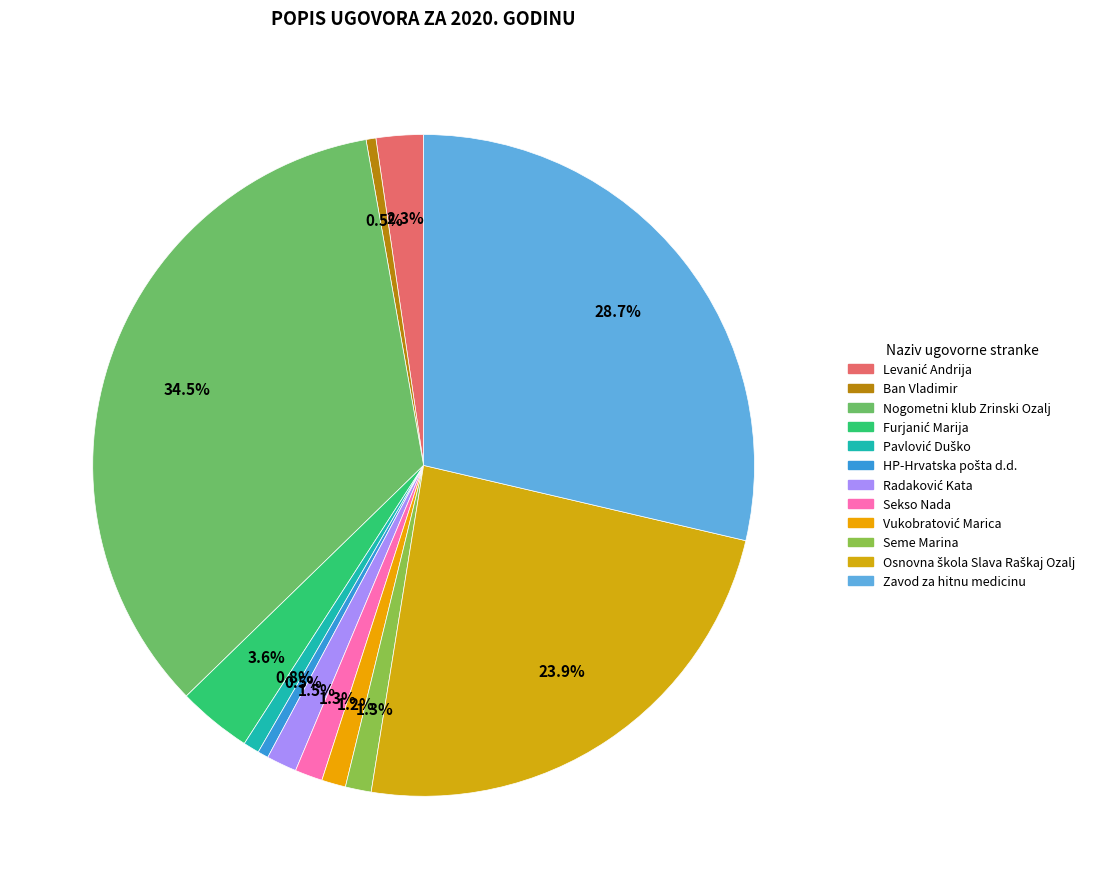

Is there a majority slice in this chart?

No